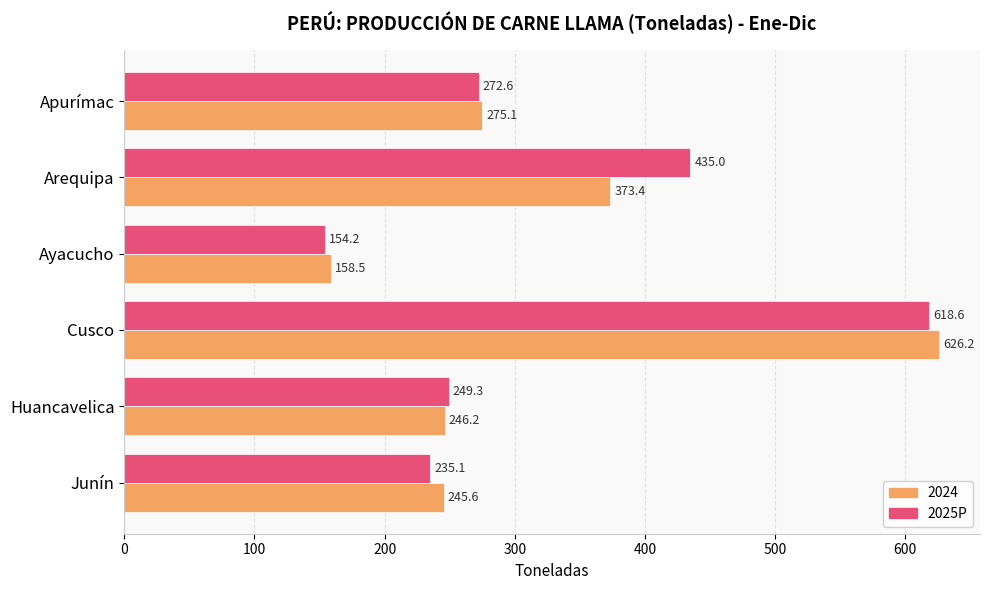

How many categories are shown in the chart?

6